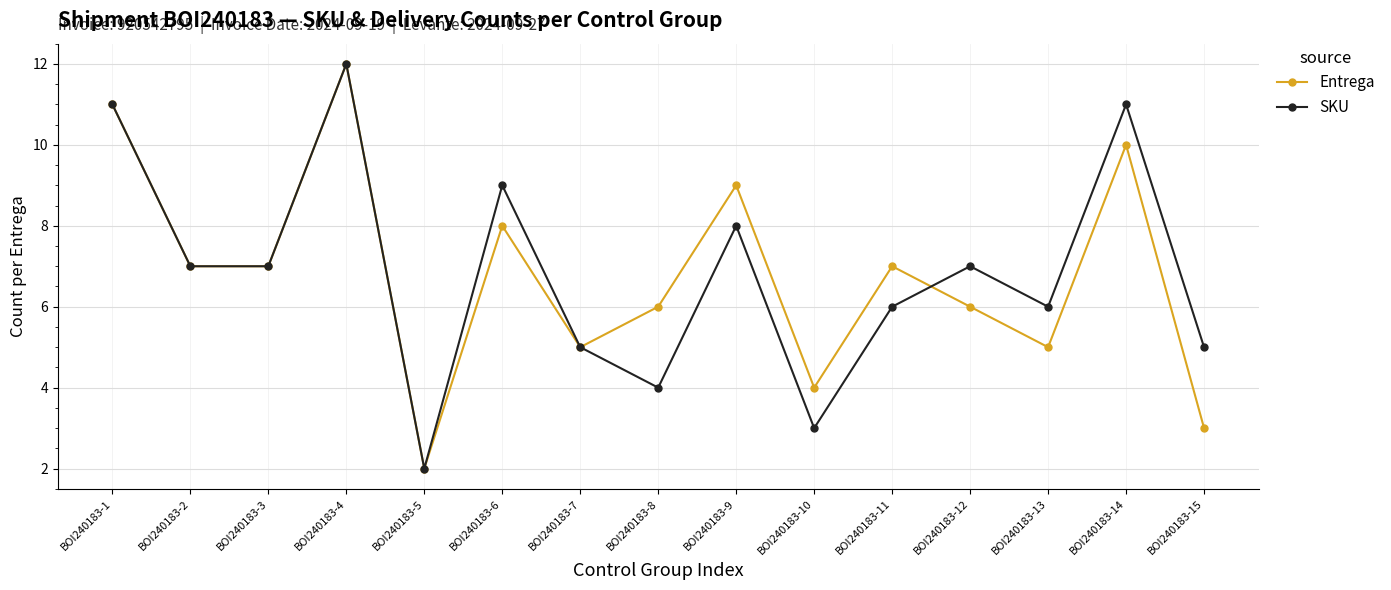

The value of Entrega at BOI240183-13 is 2. True or false?

False